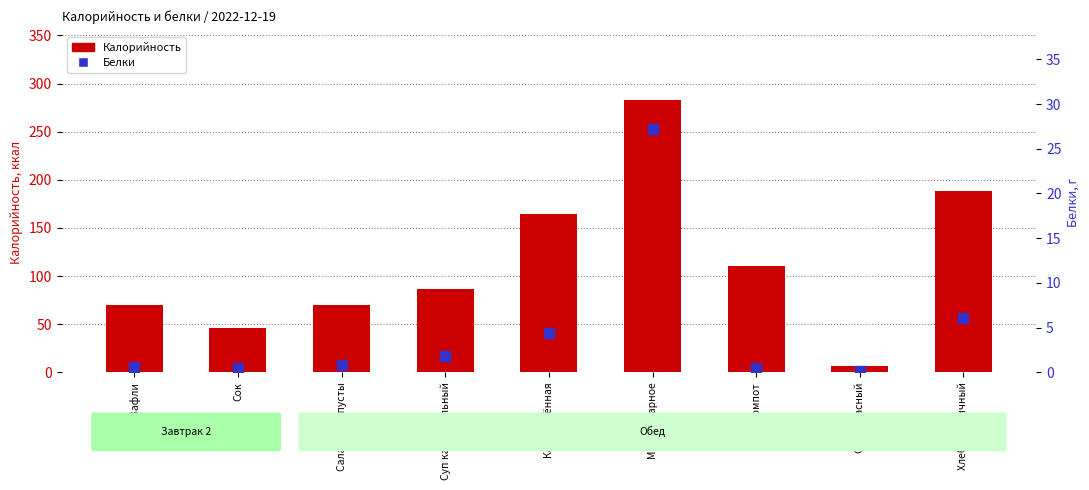

Which series reaches the maximum Y coordinate?

Калорийность